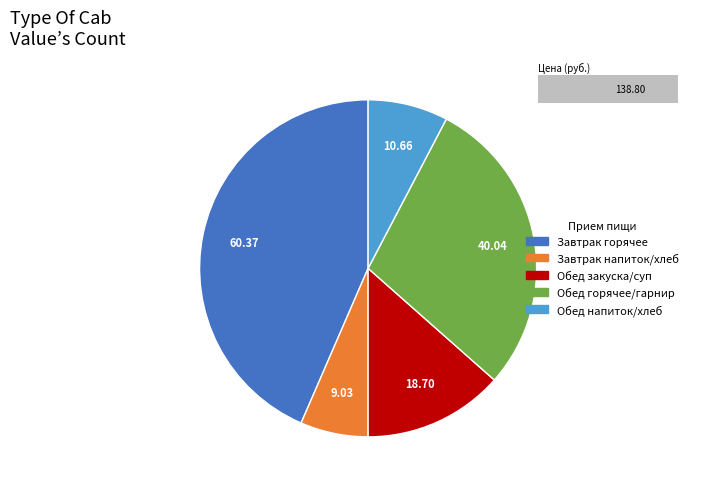

Does Хлеб ржаной account for over 50% of the chart?

No